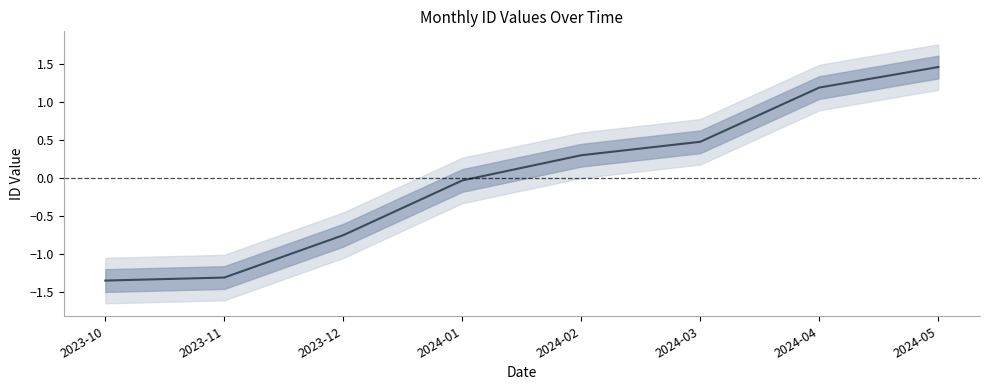

At which label does the data first exceed 0?

2024-02